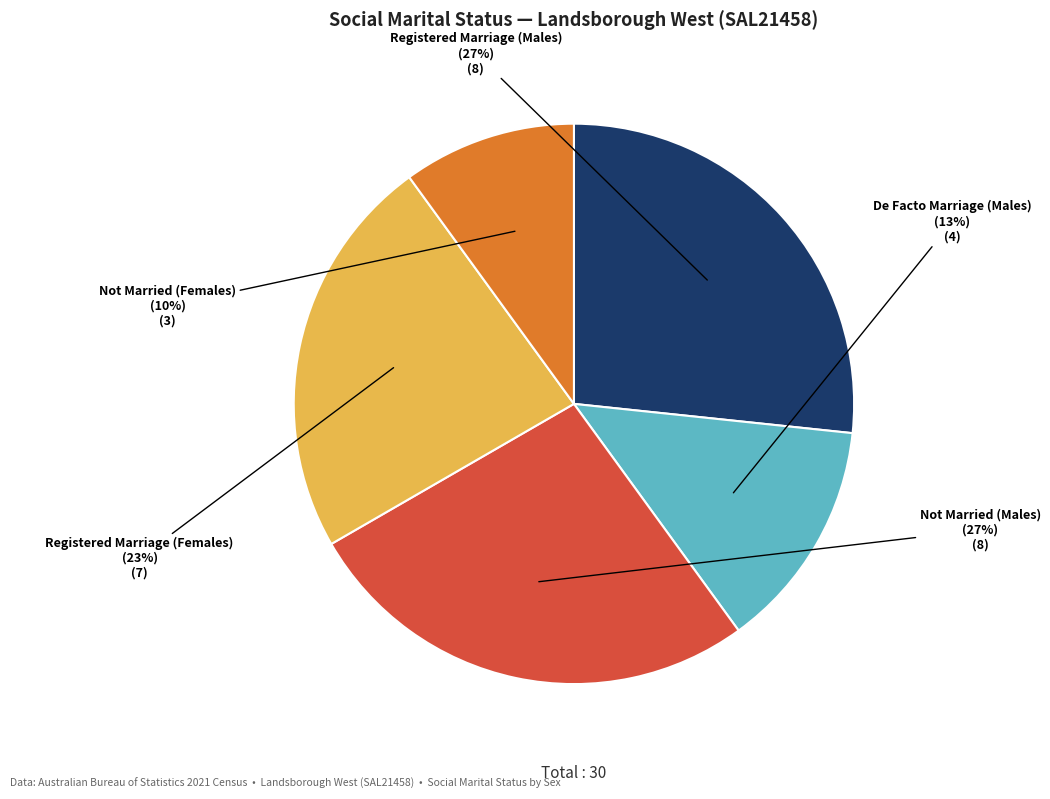

To the nearest percent, what is the average slice percentage?

20%